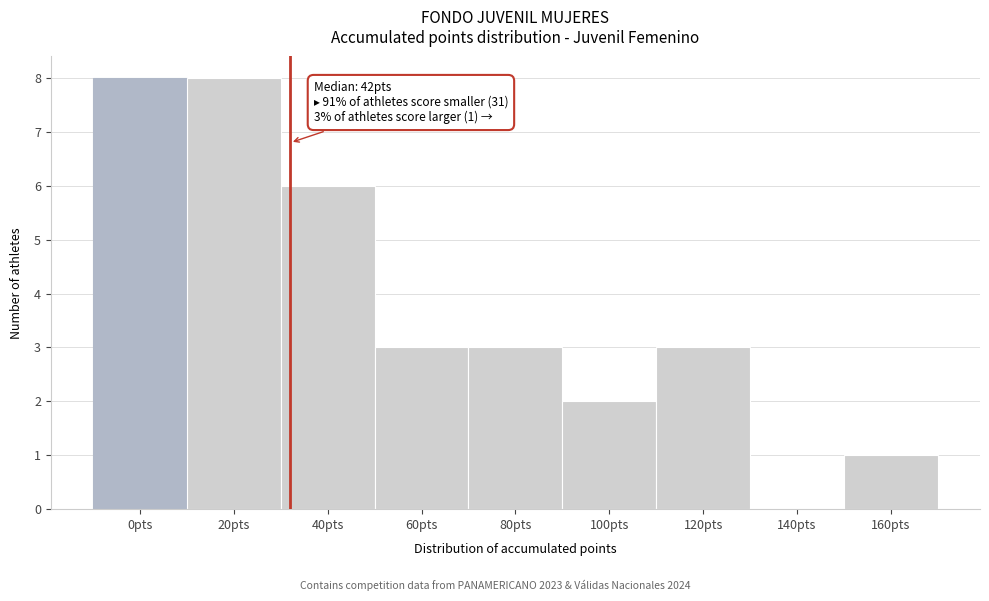

Reading right to left, extract all data points from this chart.

160pts=1	140pts=0	120pts=3	100pts=2	80pts=3	60pts=3	40pts=6	20pts=8	0pts=8